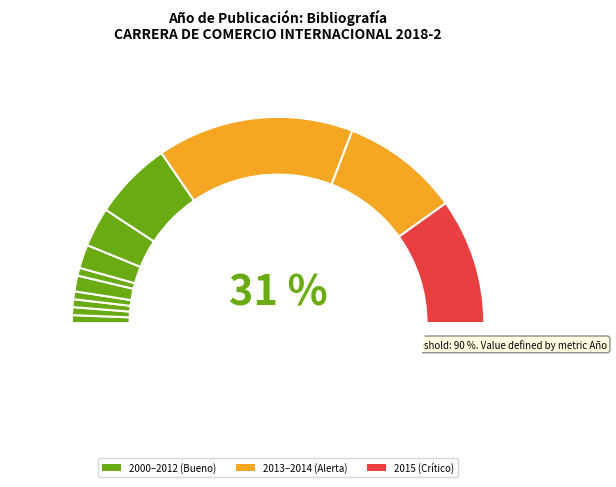

Rank the categories by value from lowest to highest.

2000, 2004, 2005, 2007, 2009, 2008, 2010, 2011, 2012, 2014, 2015, 2013